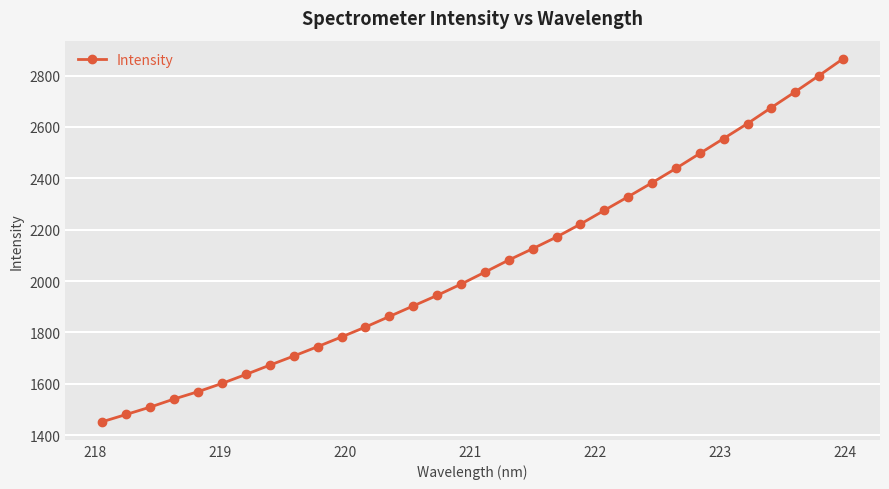

What is the maximum value shown in the chart?

2865.6